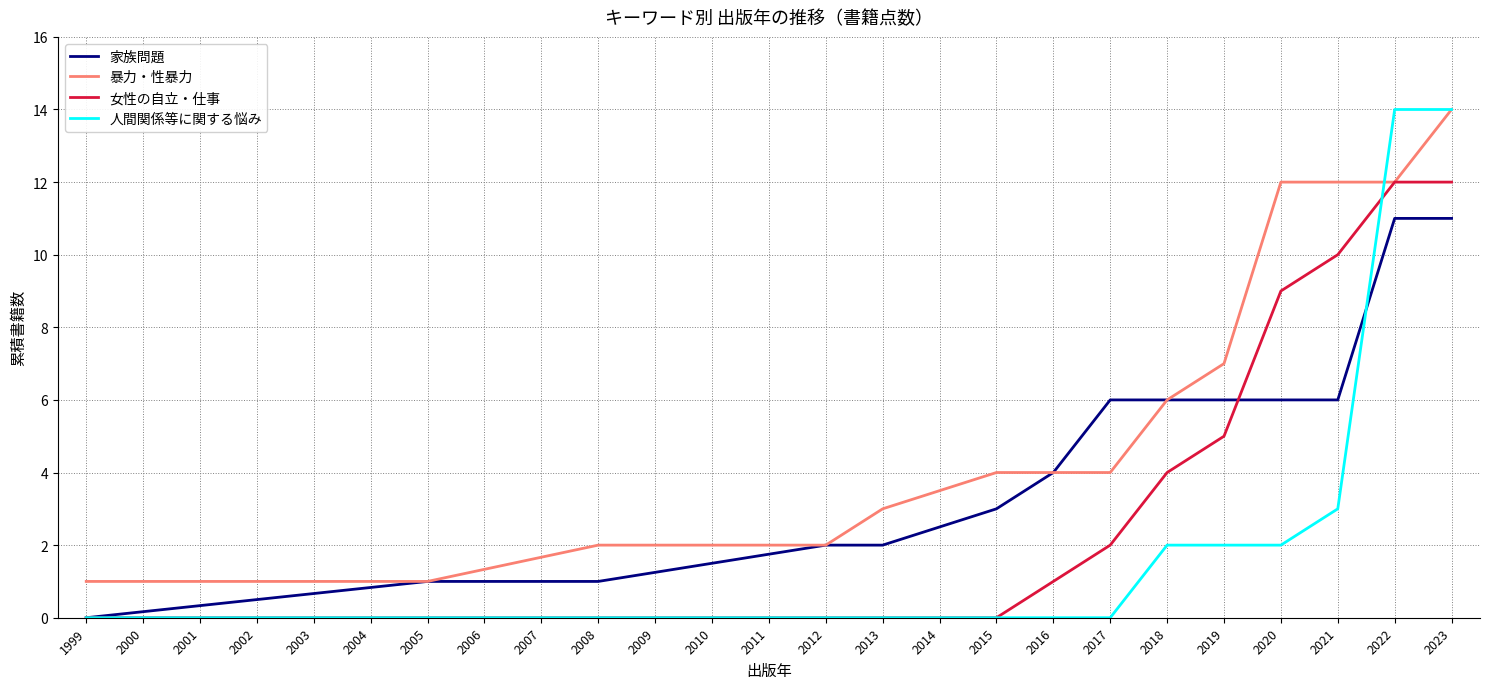

Which series has the largest total across all categories?

暴力・性暴力